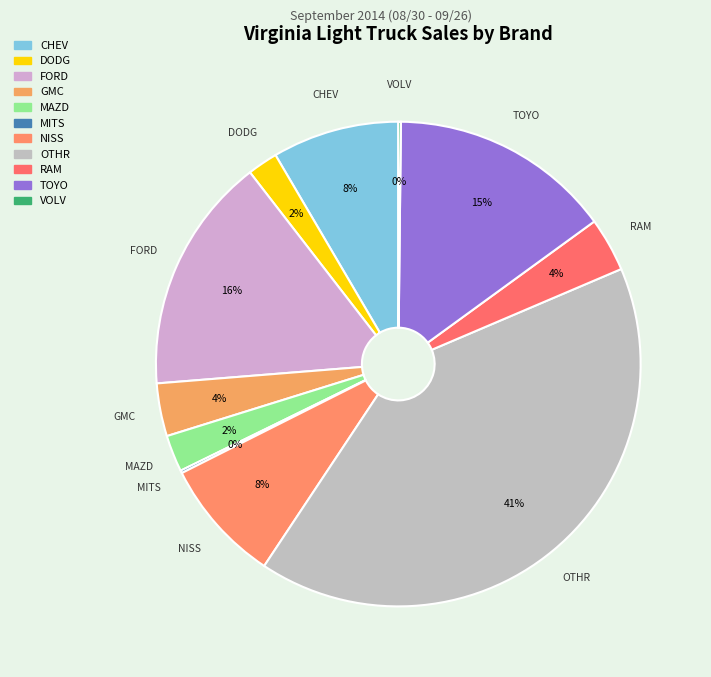

Combined, do NISS and CHEV account for over 50%?

No